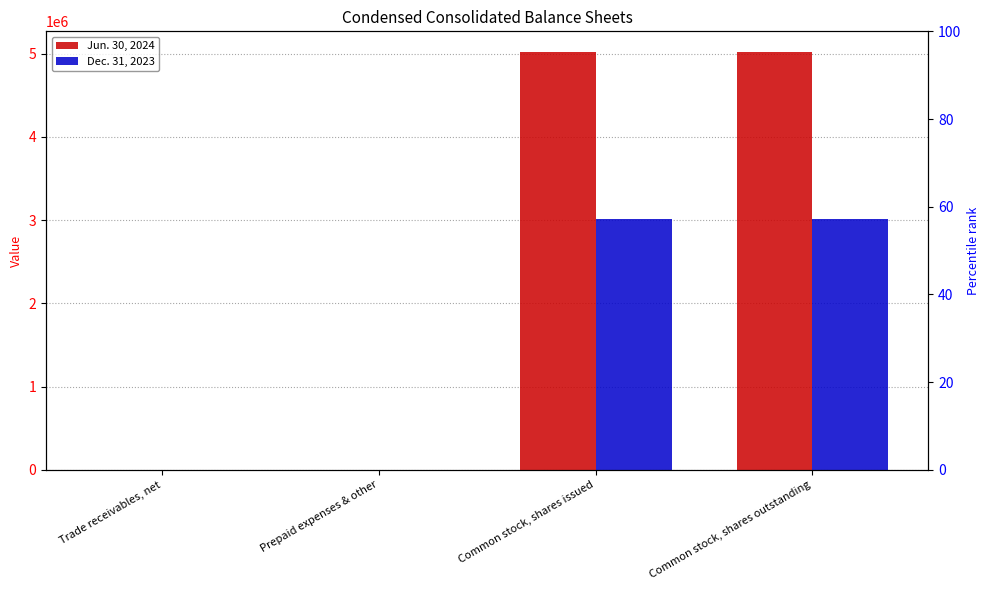

Rank the series by their average value, from highest to lowest.

Jun. 30, 2024, Dec. 31, 2023